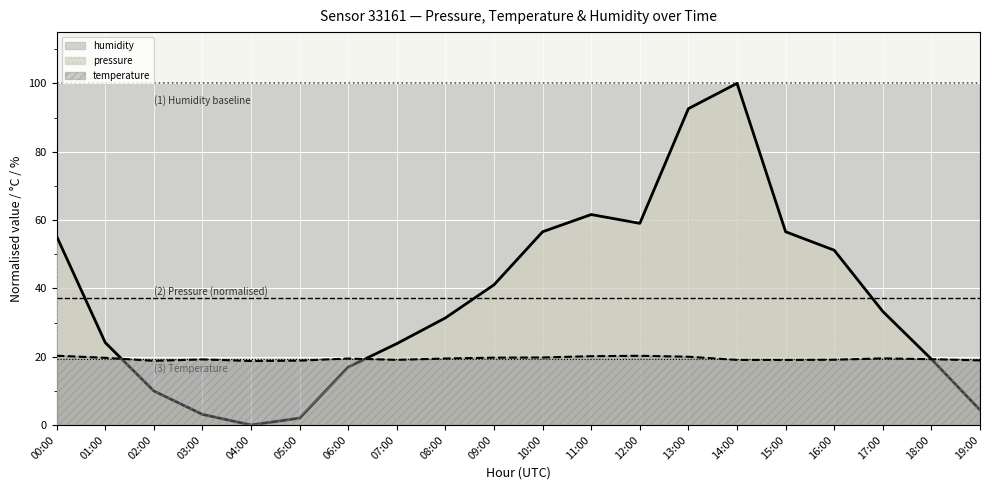

What is the total value across all series at 05:00?

120.9